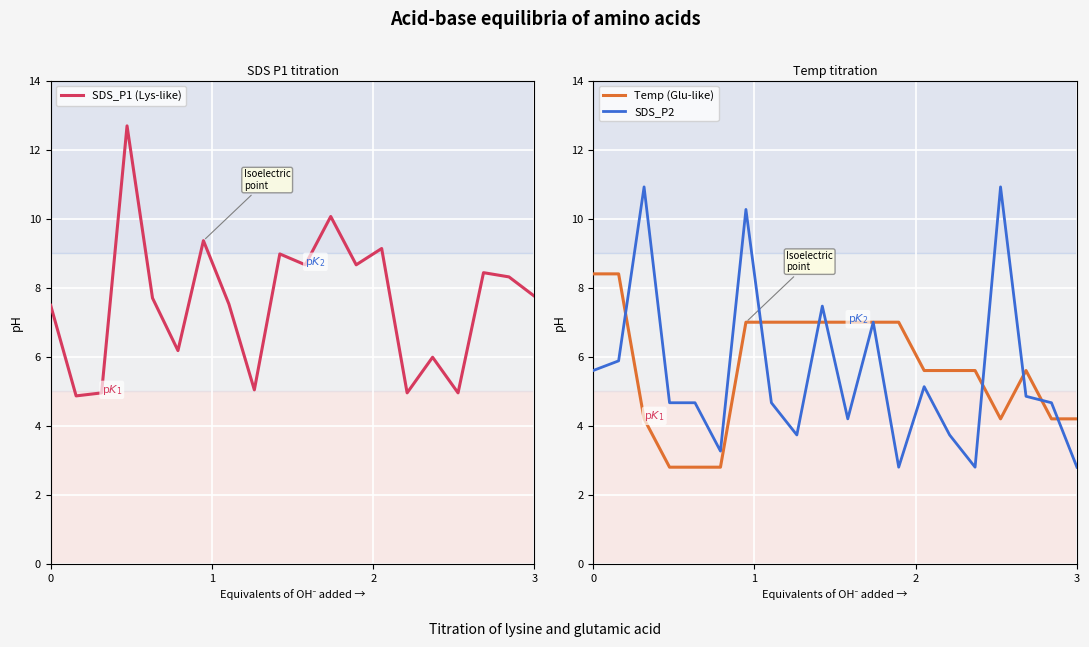

The value of SDS_P2 at 3 is 3.8. True or false?

False